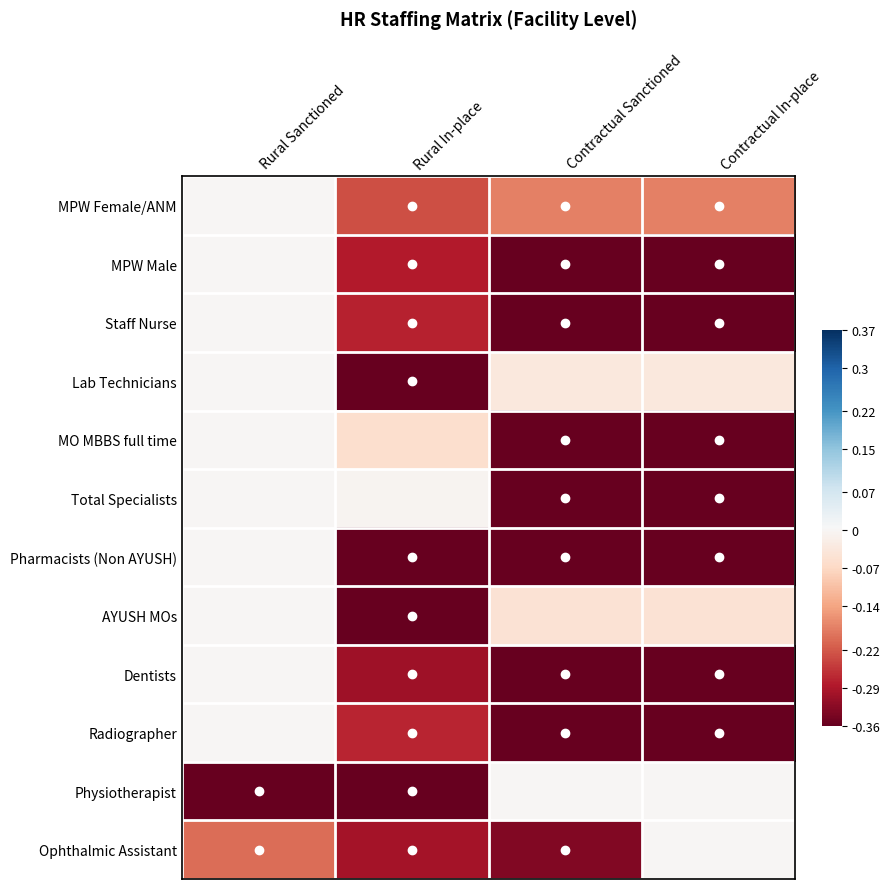

Reading right to left, transcribe all the data shown in this chart.

MPW Female/ANM: Contractual In-place=-0.2	Contractual Sanctioned=-0.2	Rural In-place=-0.2	Rural Sanctioned=0.0
MPW Male: Contractual In-place=-1.0	Contractual Sanctioned=-1.0	Rural In-place=-0.3	Rural Sanctioned=0.0
Staff Nurse: Contractual In-place=-0.6	Contractual Sanctioned=-0.6	Rural In-place=-0.3	Rural Sanctioned=0.0
Lab Technicians: Contractual In-place=-0.0	Contractual Sanctioned=-0.0	Rural In-place=-0.5	Rural Sanctioned=0.0
MO MBBS full time: Contractual In-place=-0.8	Contractual Sanctioned=-0.8	Rural In-place=-0.1	Rural Sanctioned=0.0
Total Specialists: Contractual In-place=-0.9	Contractual Sanctioned=-0.9	Rural In-place=-0.0	Rural Sanctioned=0.0
Pharmacists (Non AYUSH): Contractual In-place=-0.8	Contractual Sanctioned=-0.8	Rural In-place=-0.6	Rural Sanctioned=0.0
AYUSH MOs: Contractual In-place=-0.0	Contractual Sanctioned=-0.0	Rural In-place=-0.5	Rural Sanctioned=0.0
Dentists: Contractual In-place=-0.9	Contractual Sanctioned=-0.9	Rural In-place=-0.3	Rural Sanctioned=0.0
Radiographer: Contractual In-place=-0.5	Contractual Sanctioned=-0.5	Rural In-place=-0.3	Rural Sanctioned=0.0
Physiotherapist: Contractual In-place=0.0	Contractual Sanctioned=0.0	Rural In-place=-0.9	Rural Sanctioned=-0.9
Ophthalmic Assistant: Contractual In-place=0.0	Contractual Sanctioned=-0.3	Rural In-place=-0.3	Rural Sanctioned=-0.2